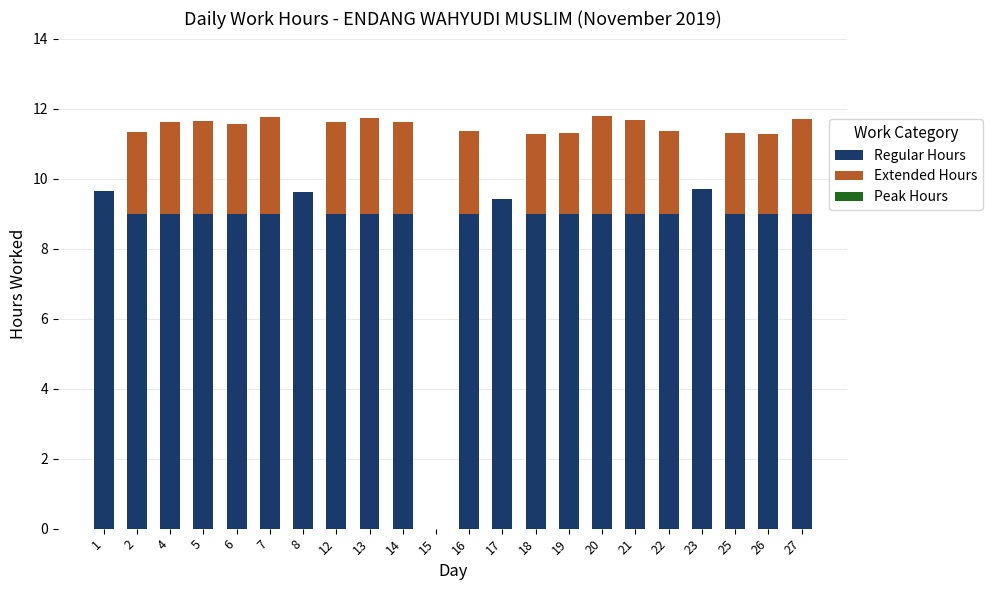

What is the maximum value for Regular Hours?

9.7